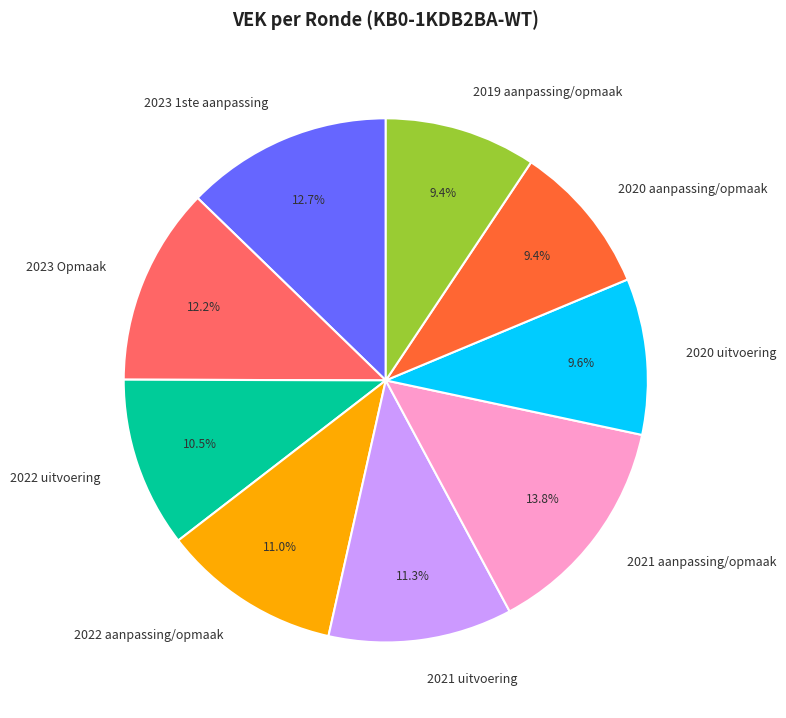

Which category has the biggest portion of the pie?

2021 aanpassing/opmaak